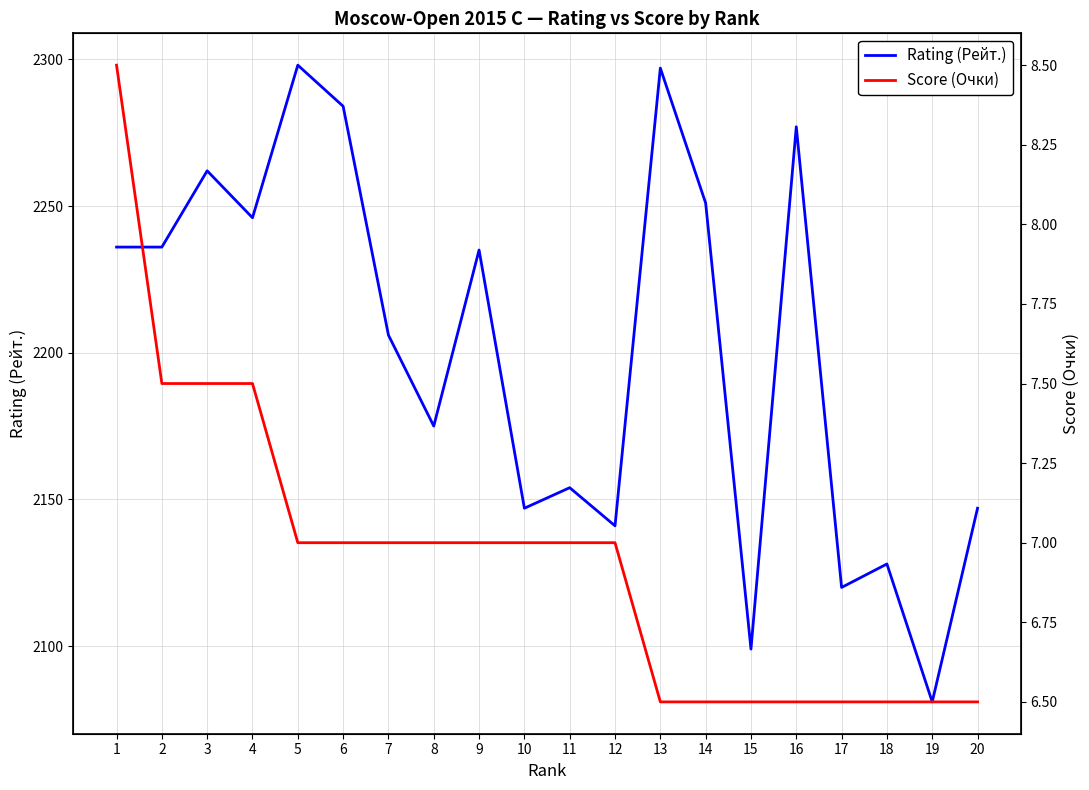

At which category does the chart reach its peak across all series?

5